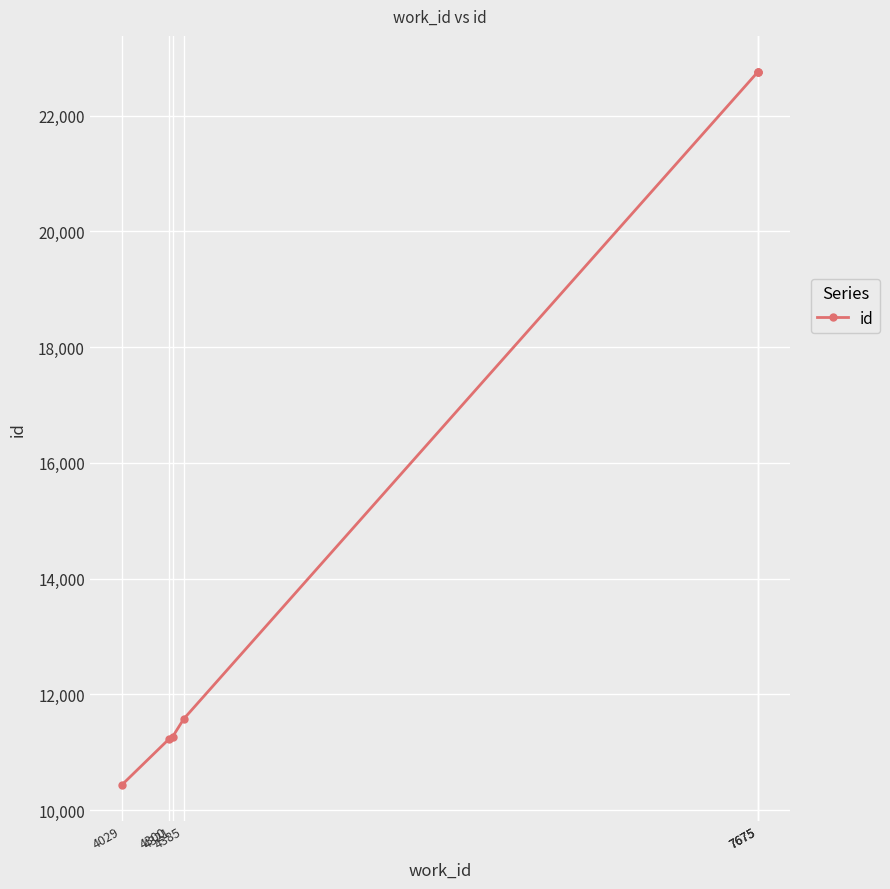

What is the value of the 1st point from the left?

10434